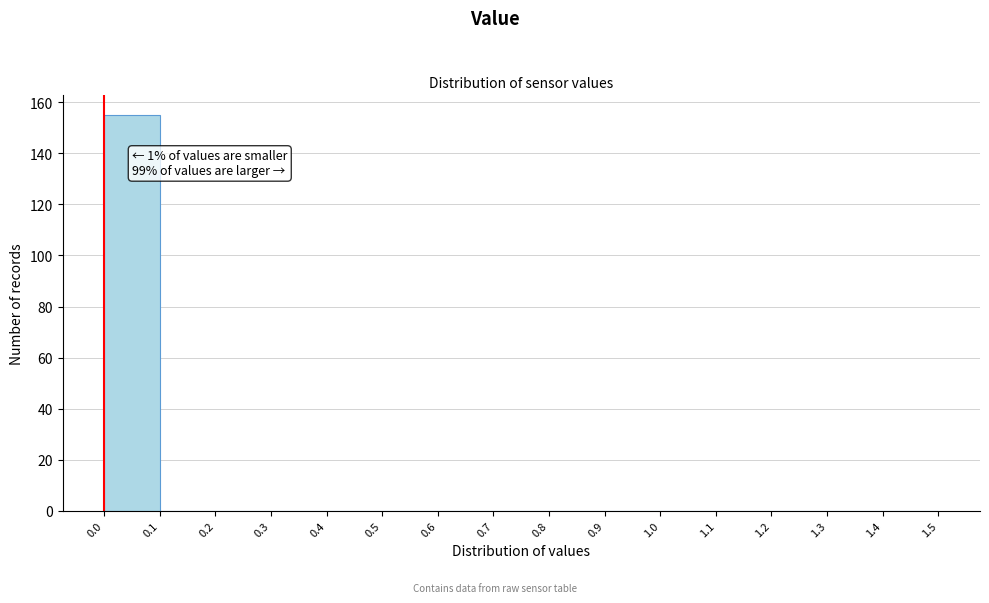

Which range on the x-axis has the tallest bar?

0.0 to 0.1